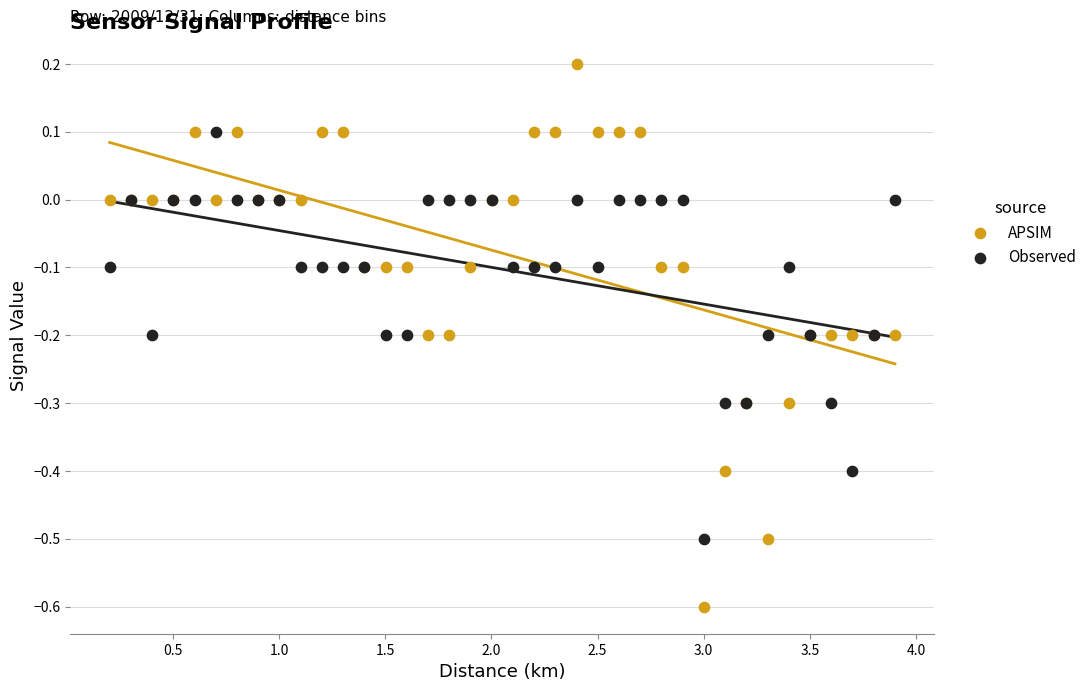

Which series has the widest spread of Y values?

APSIM